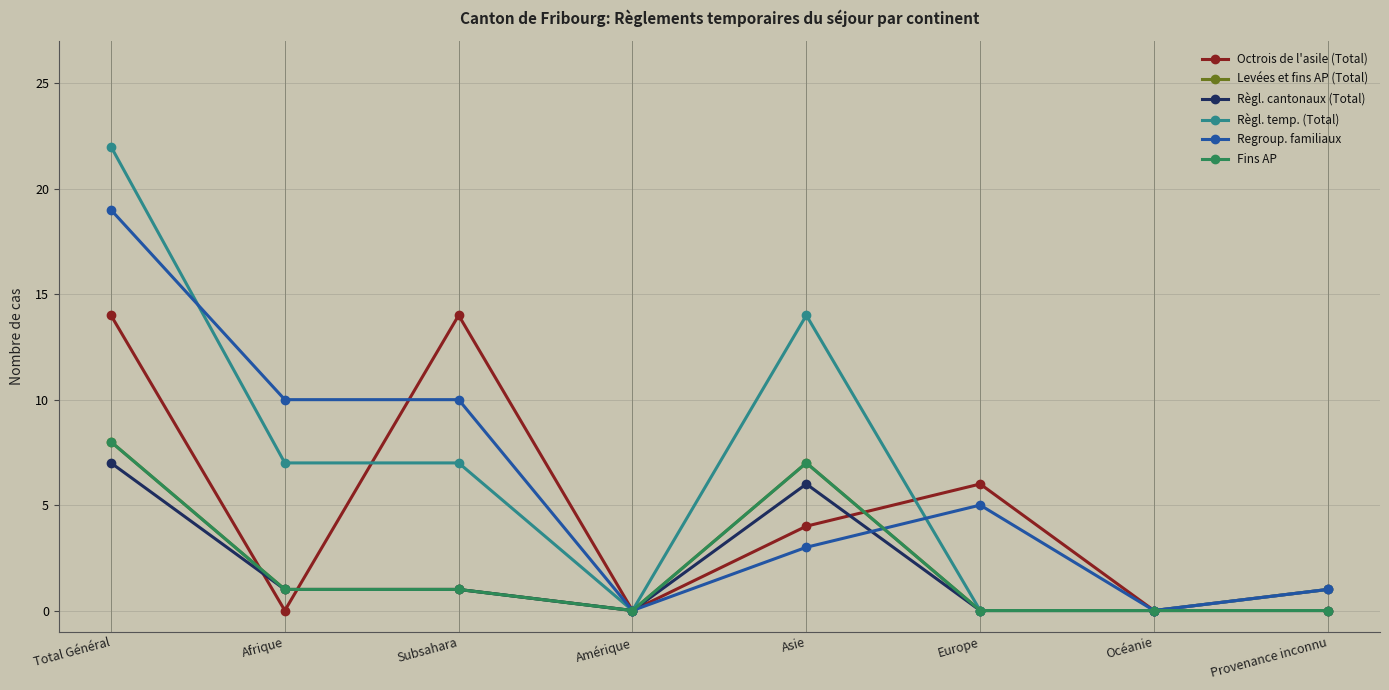

At which label does Regroup. familiaux reach its peak?

Total Général